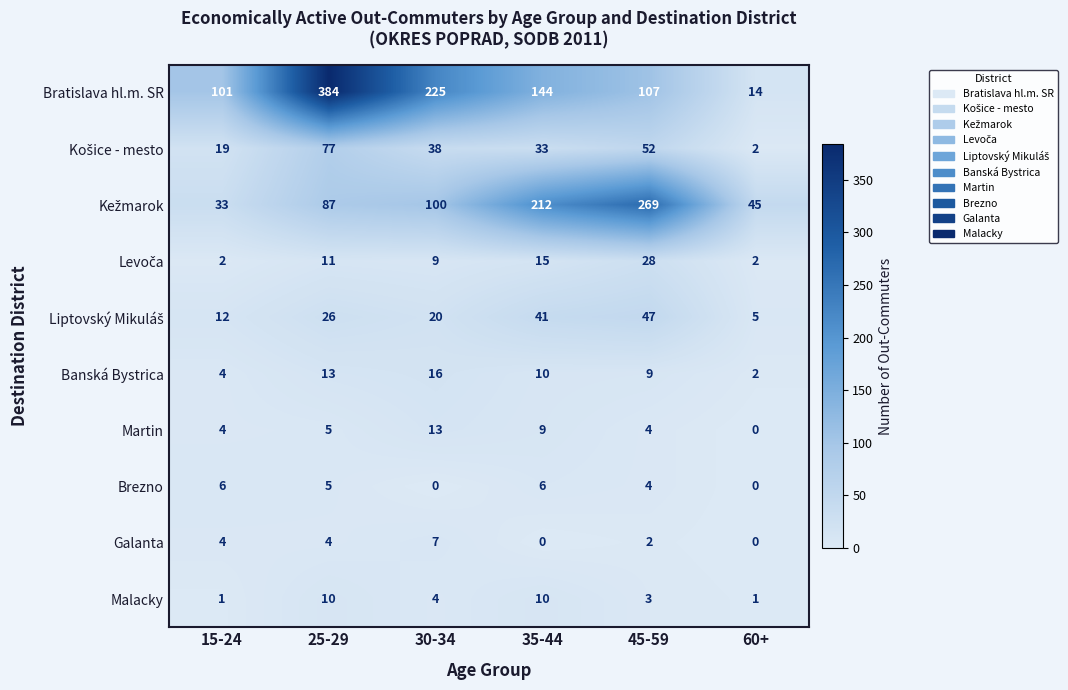

The Martin series shows 4 at 45-59. True or false?

True